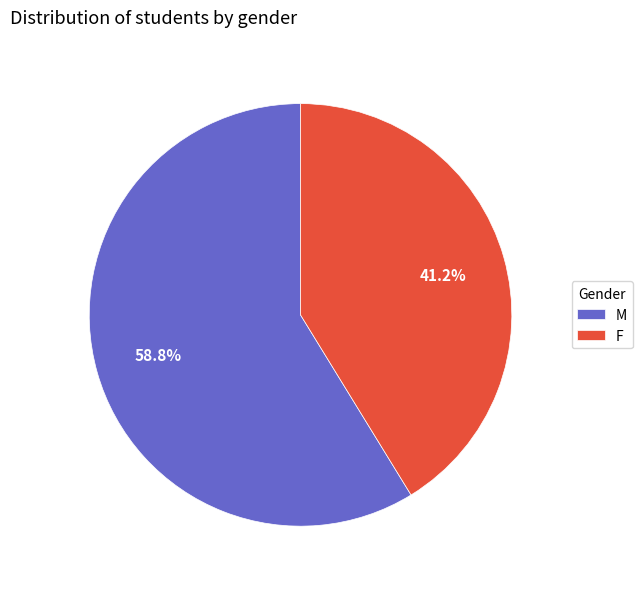

To the nearest percent, what is the average slice percentage?

50%